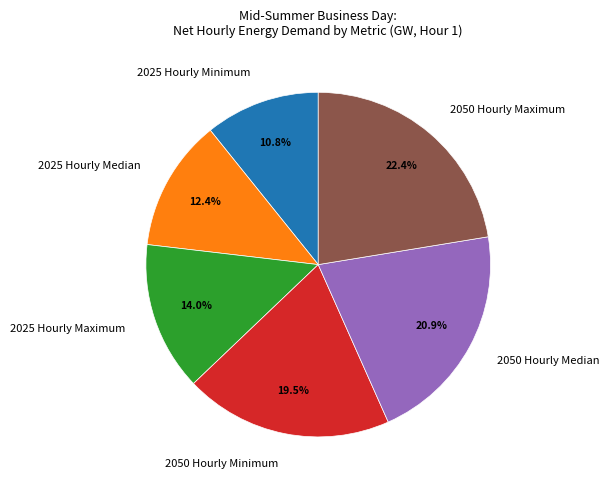

Does 2025 Hourly Median account for over 50% of the chart?

No